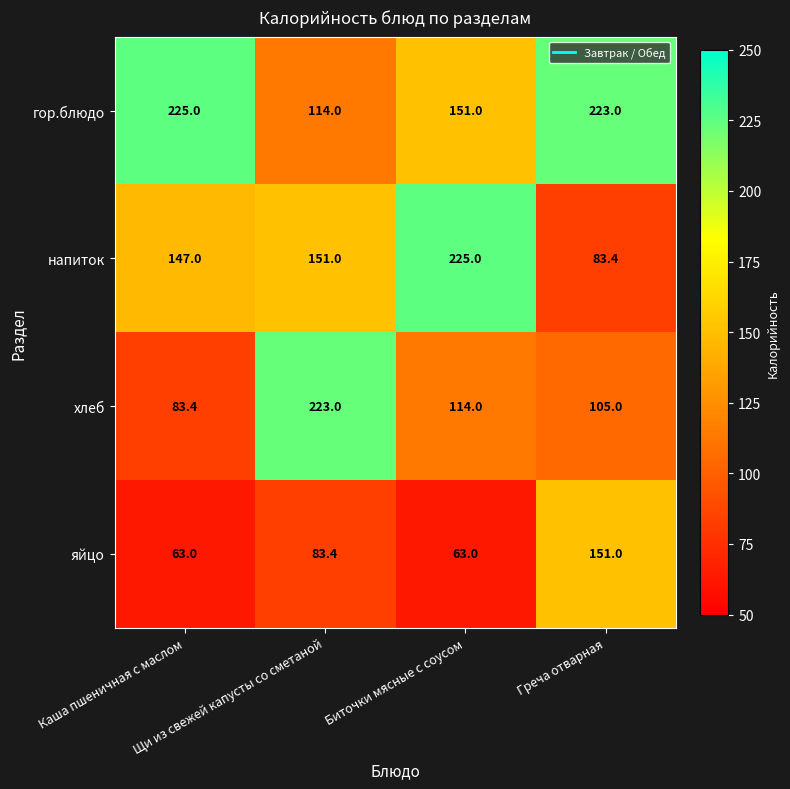

What is the difference between the maximum and minimum values in the яйцо series?

88.0